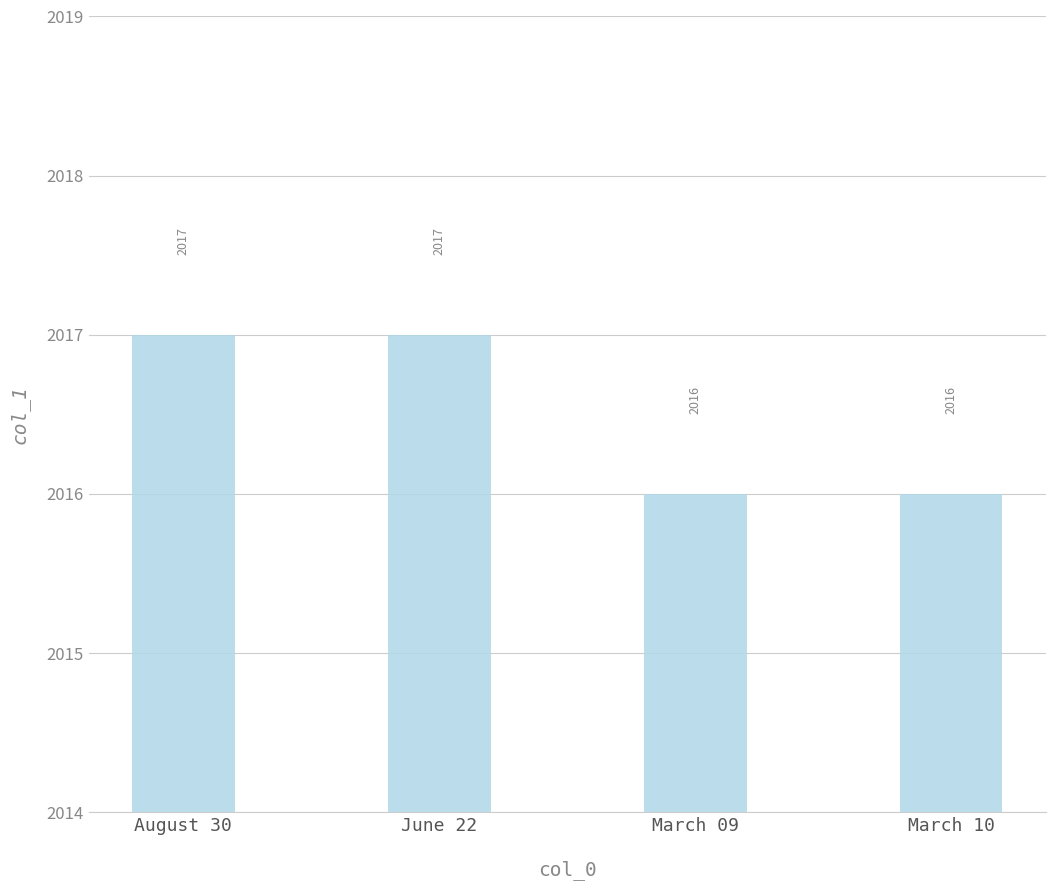

Reading left to right, what are all the values shown in this chart?

2017	2017	2016	2016